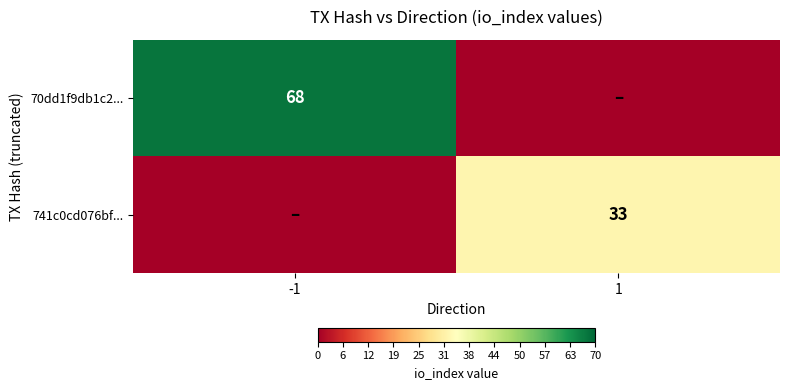

Between -1 and 1, which is larger?

-1